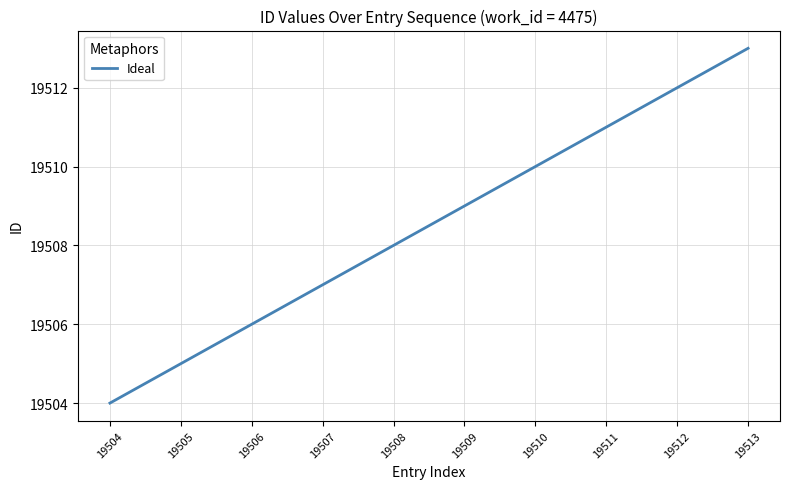

Reading right to left, transcribe all the data shown in this chart.

19513	19512	19511	19510	19509	19508	19507	19506	19505	19504